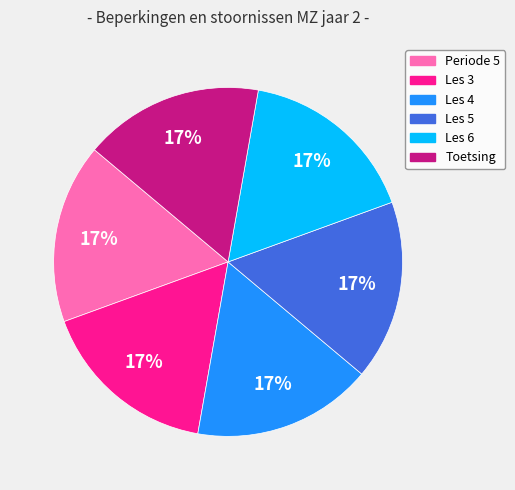

How many segments does this pie chart have?

6